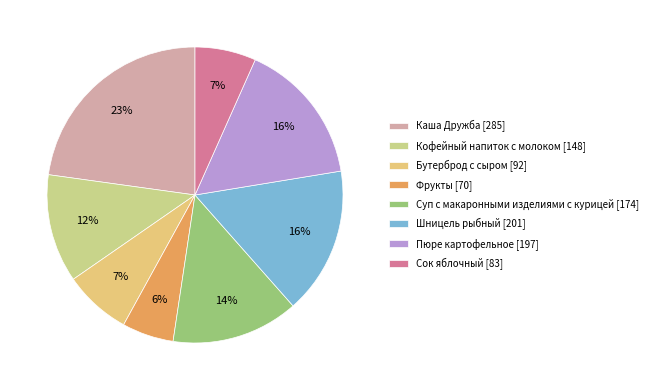

How many segments does this pie chart have?

8